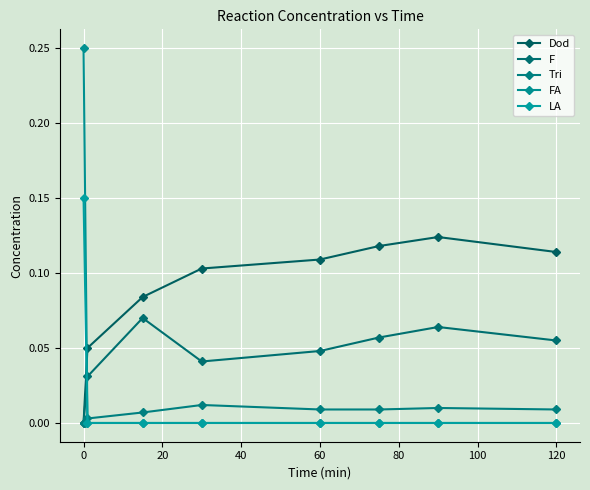

How many times do FA and F cross each other?

1